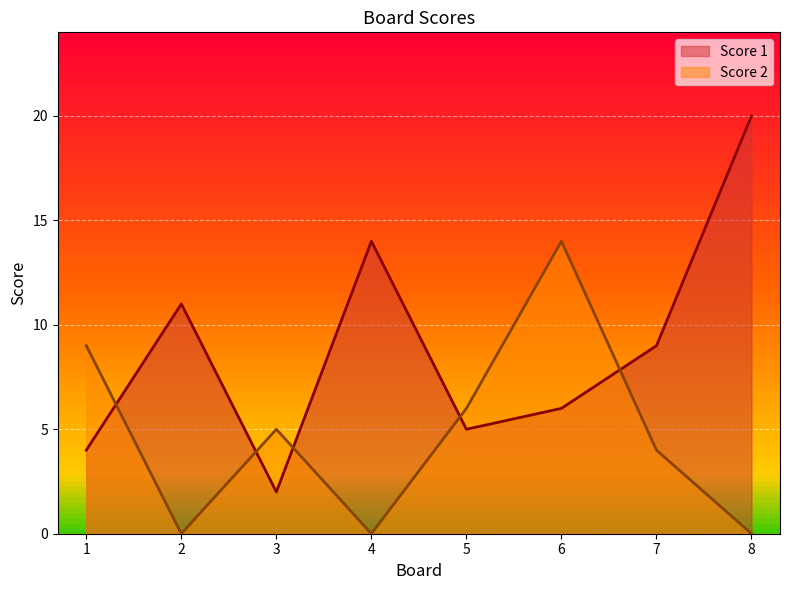

Which series changed the most between 6 and 7?

Score 2